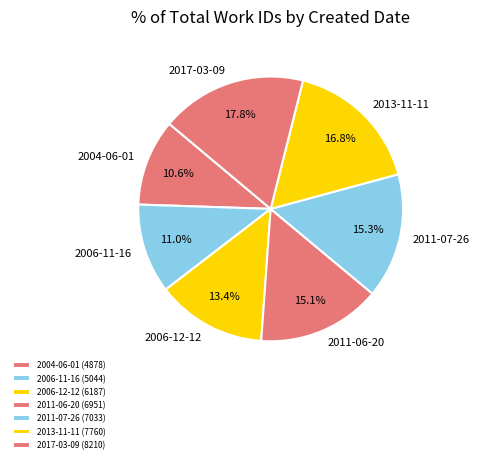

Approximately how many times larger is the value at 2011-06-20 compared to 2013-11-11?

0.9